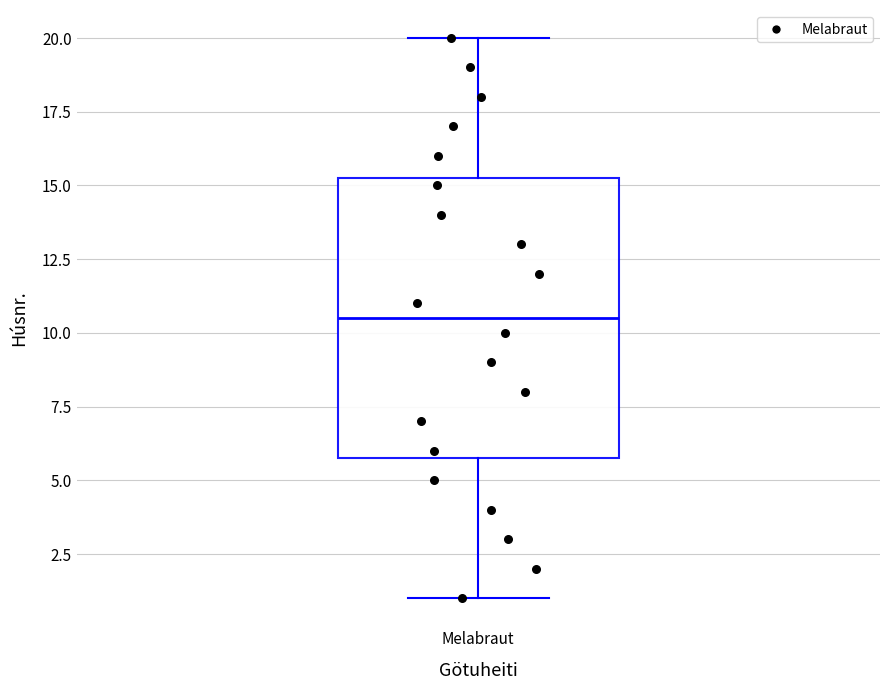

Read this box plot against the y-axis: the position of the median line, the range covered by the box, and the ends of both whiskers. The values are not printed on the chart, so give them approximately, as read against the axis.

median 10.5, box 6.0 to 15.5, whiskers 1.0 to 20.0